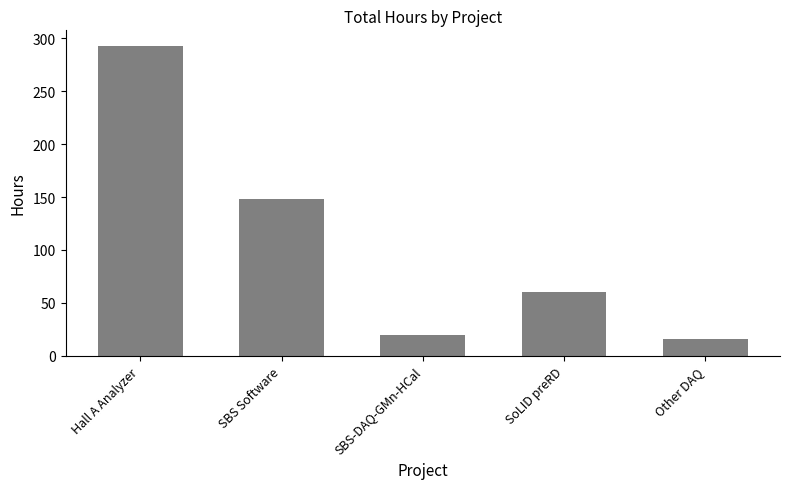

What is the average value?

107